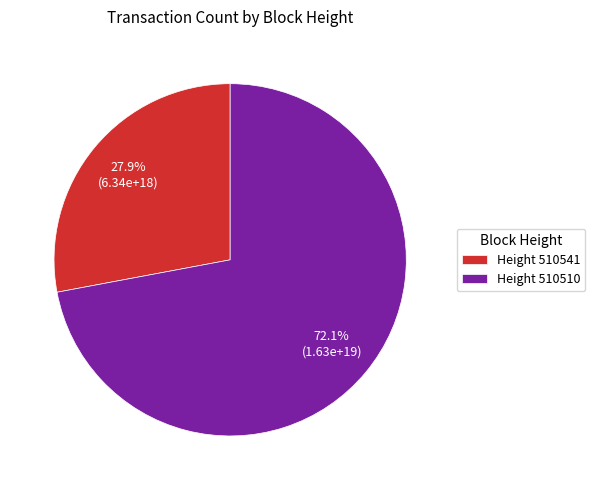

Combined, what portion of the pie is Height 510510 and Height 510541?

100.0%